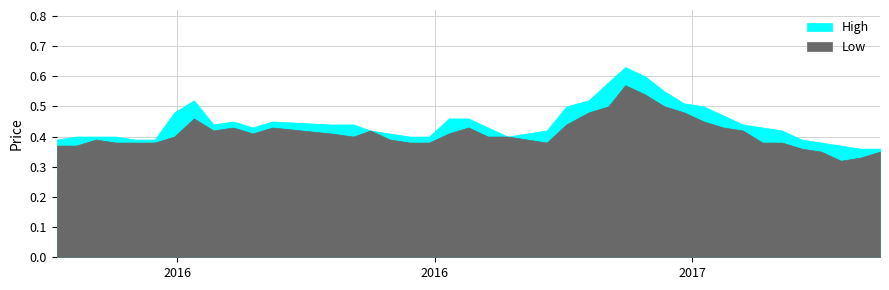

What value does the Low series have at 29?

0.4